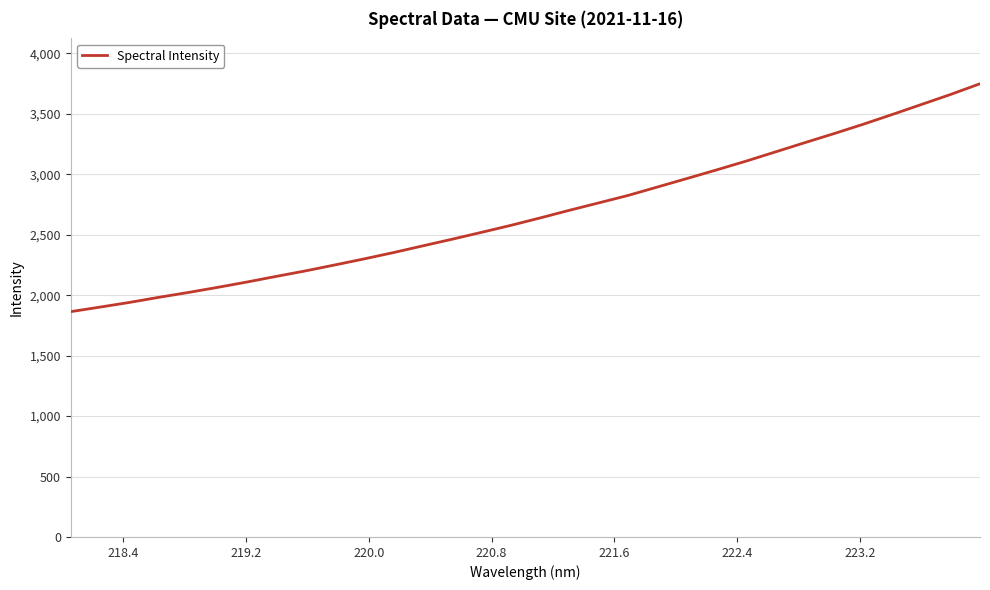

What is the greatest value displayed?

3749.5